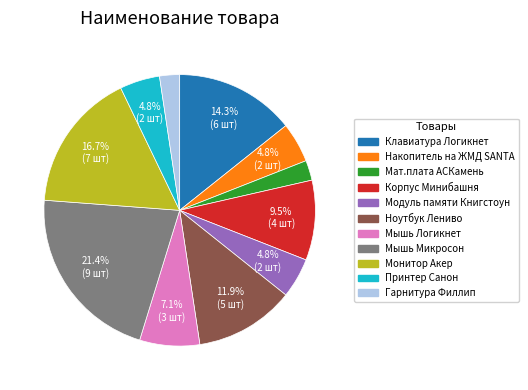

The Мышь Логикнет slice represents 7% of the pie. True or false?

True